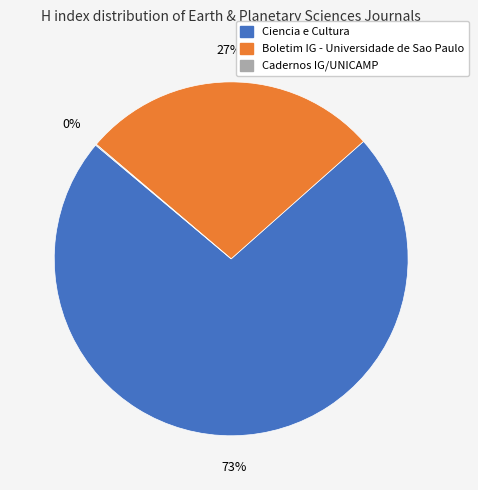

Does any single category account for the majority?

Yes